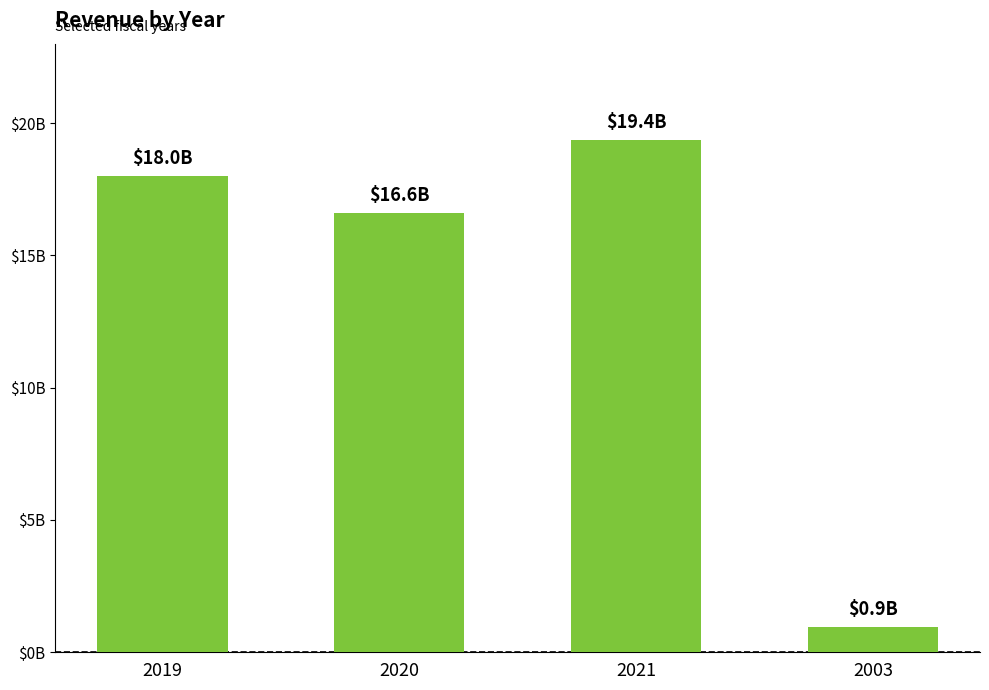

What is the minimum value shown in the chart?

0.9